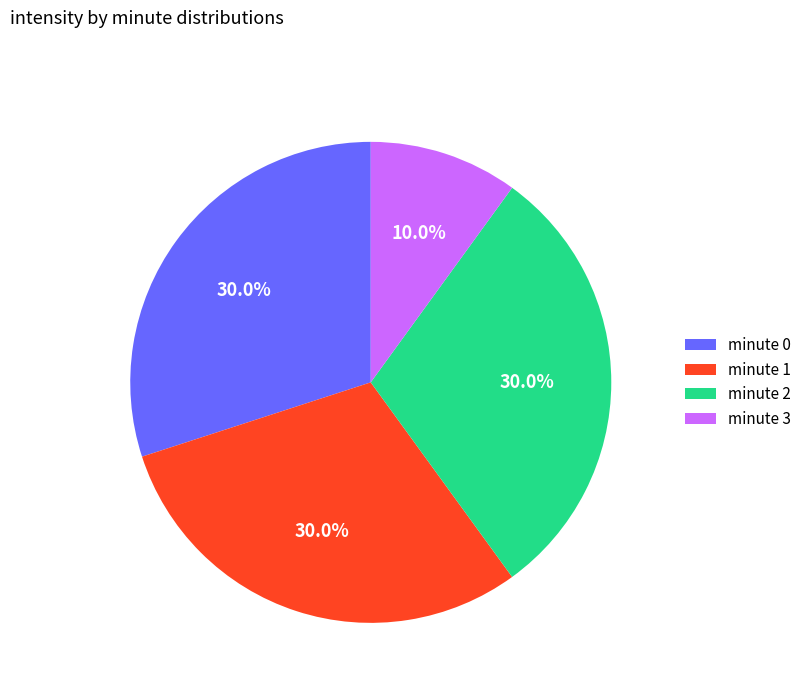

To the nearest percent, what is the combined percentage of minute 2 and minute 3?

40%